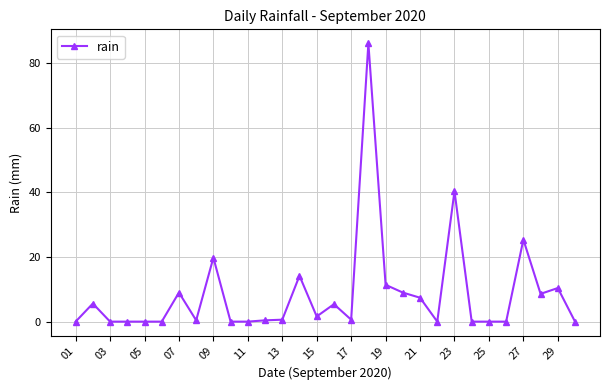

What is the maximum value shown in the chart?

86.2